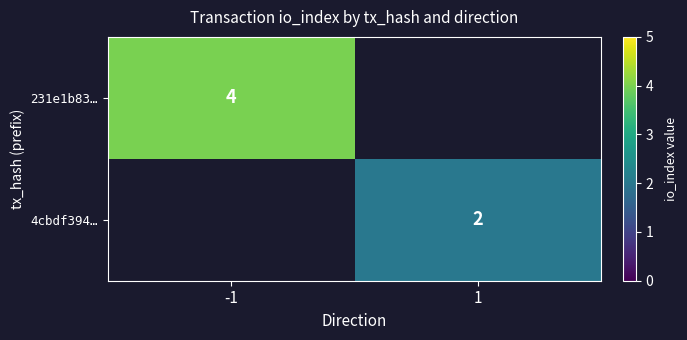

Which category has the lowest value across all series?

1